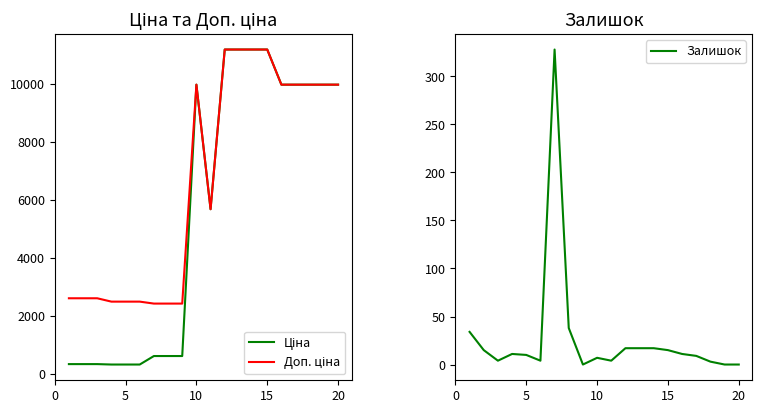

True or false: Ціна and Залишок cross at least once.

False